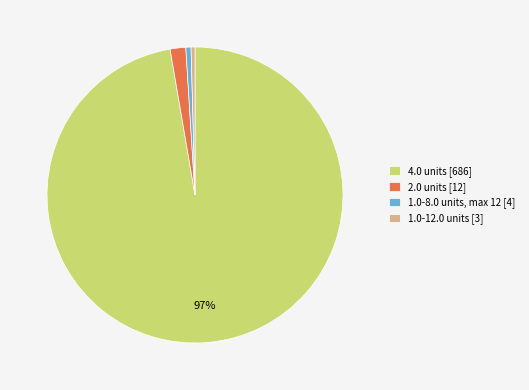

Count the number of slices in the pie.

4